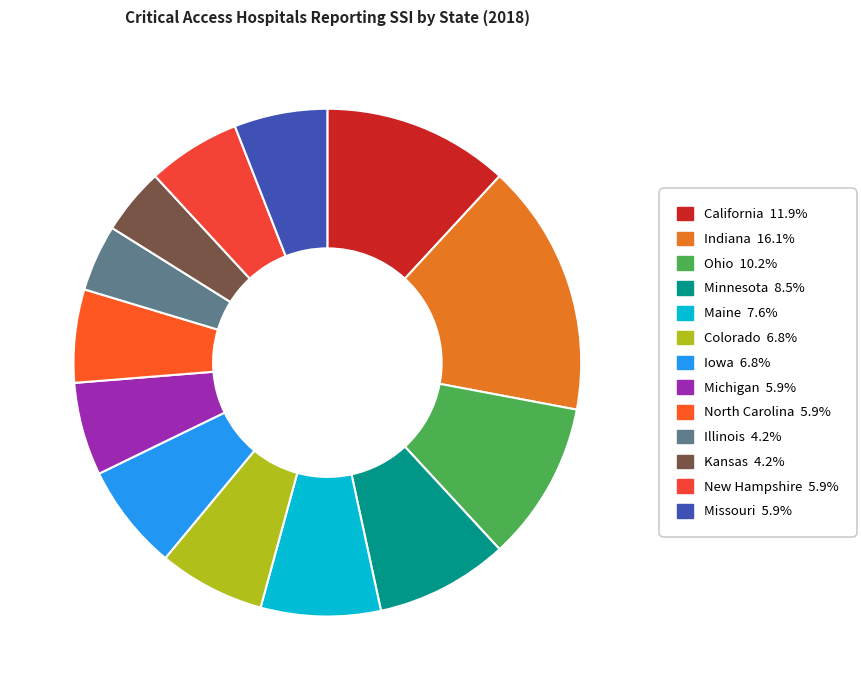

Rank the categories by value from highest to lowest.

Indiana, California, Ohio, Minnesota, Maine, Colorado, Iowa, Michigan, North Carolina, New Hampshire, Missouri, Illinois, Kansas